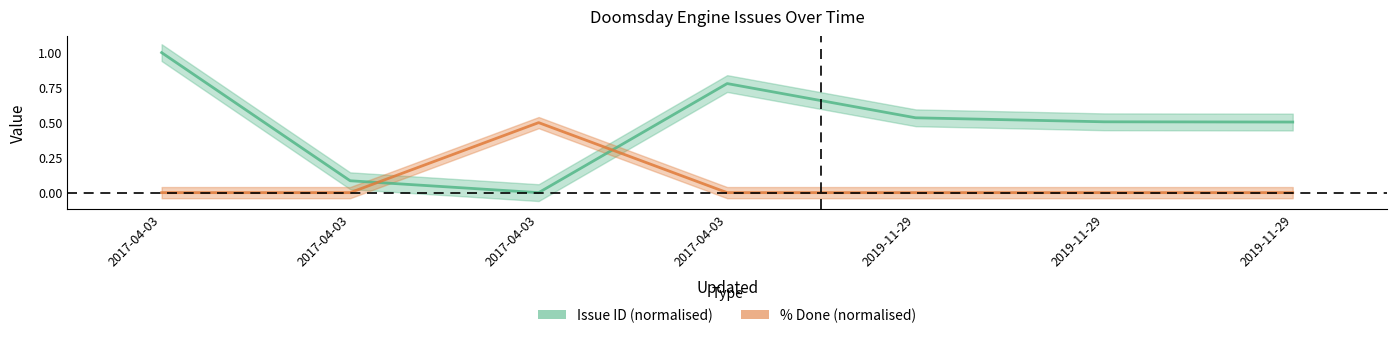

Which series has the largest range (max minus min)?

Issue ID